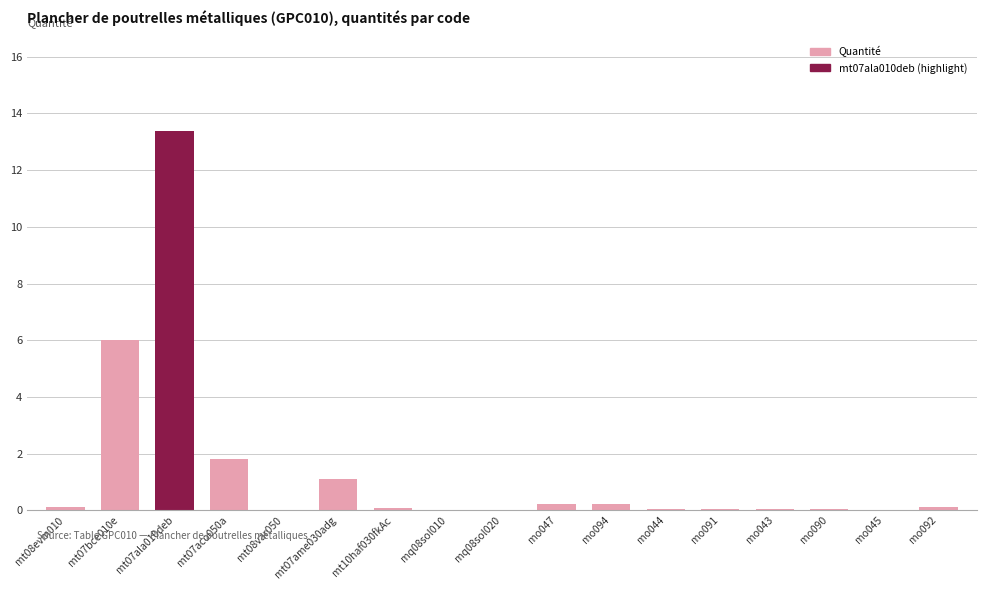

What is the average value?

1.4